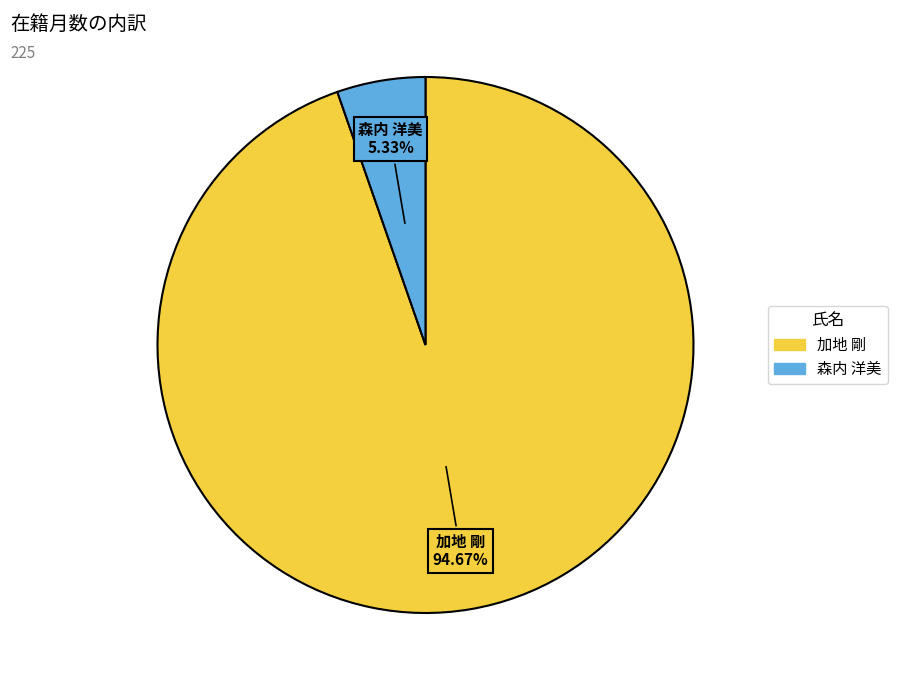

Approximately how many times larger is the value at 森内 洋美 compared to 加地 剛?

0.1